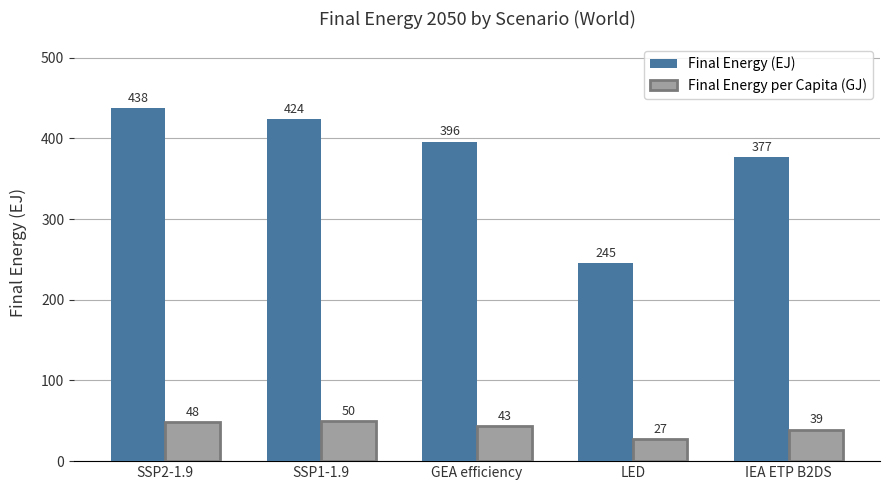

What is the lowest value of the Final Energy per Capita (GJ) series?

27